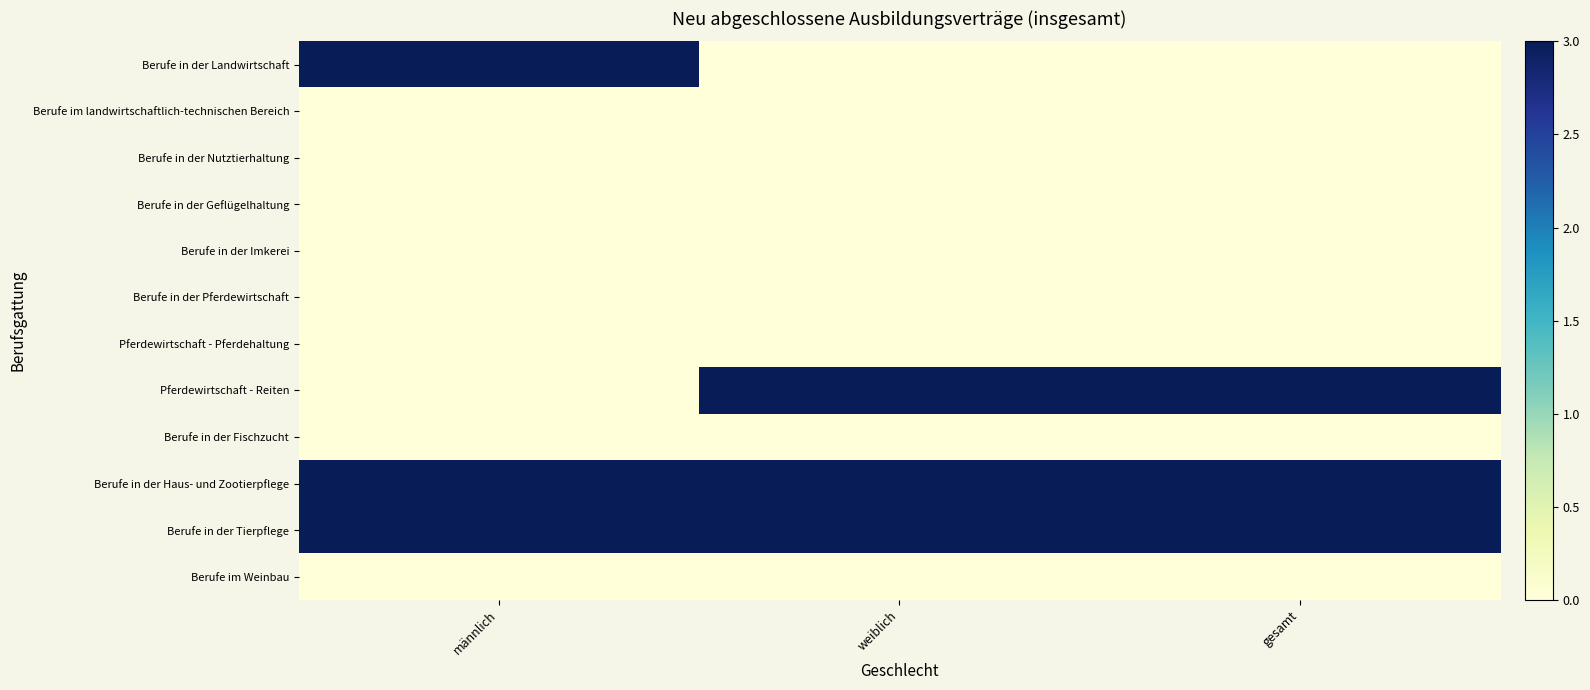

Which label corresponds to the smallest value in the chart?

weiblich